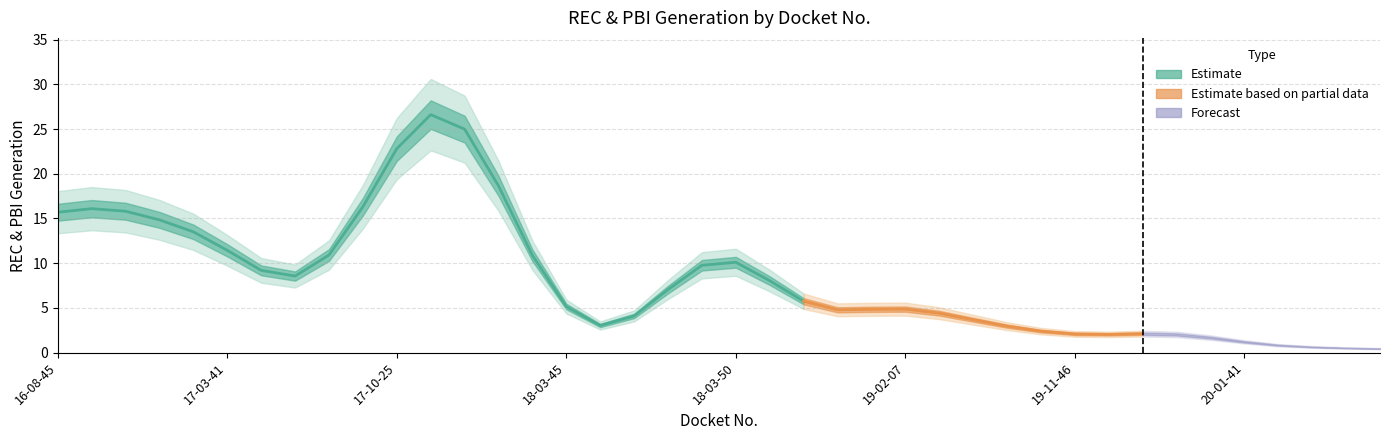

Count the number of categories in the chart.

40